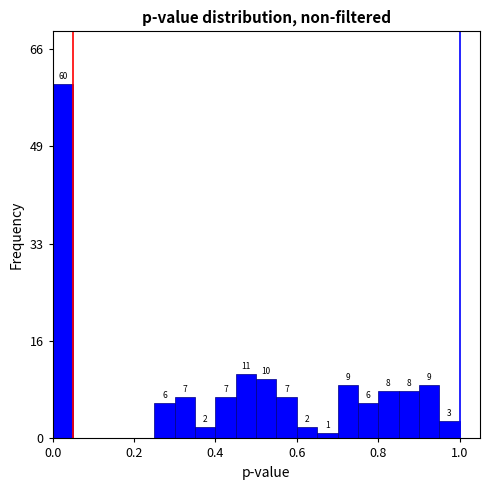

Read against the x-axis, roughly where is the centre of the tallest bar?

0.02